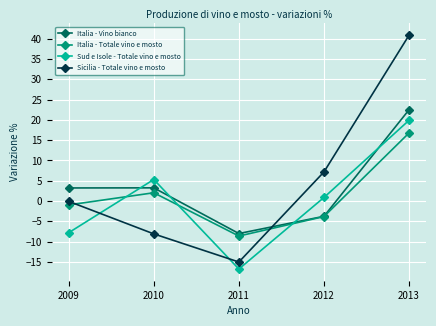

What is the total value across all series at 2011?

-48.4